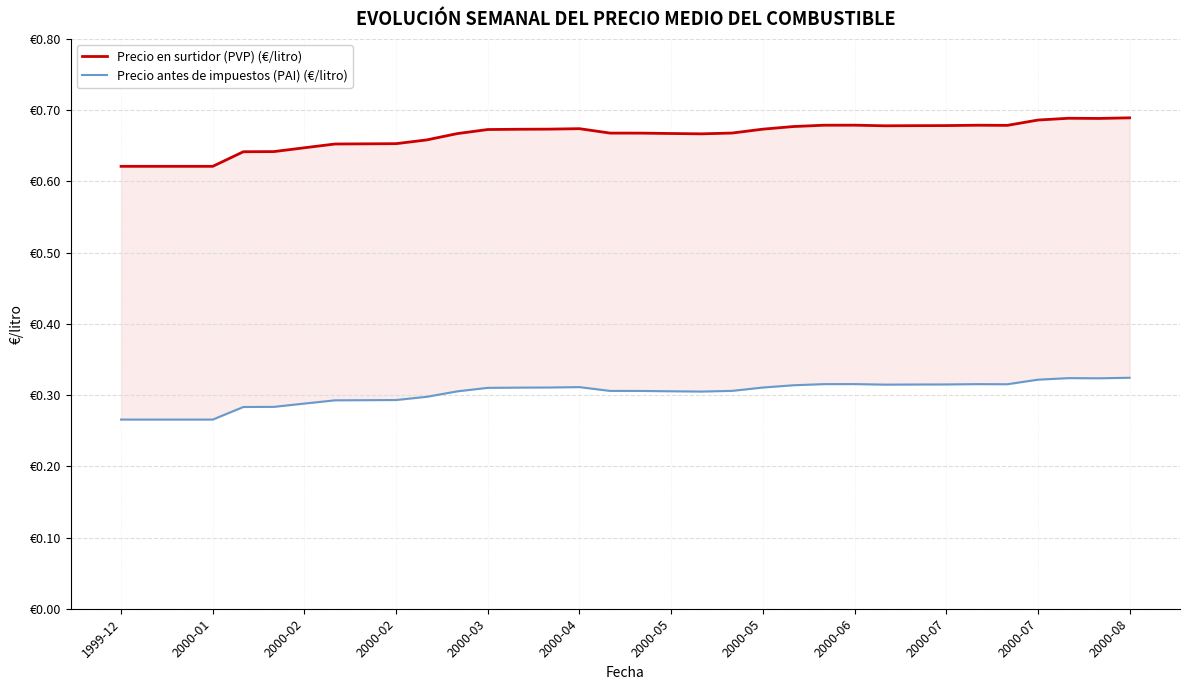

What are all the series names shown in the legend?

Precio en surtidor (PVP) (€/litro), Precio antes de impuestos (PAI) (€/litro)